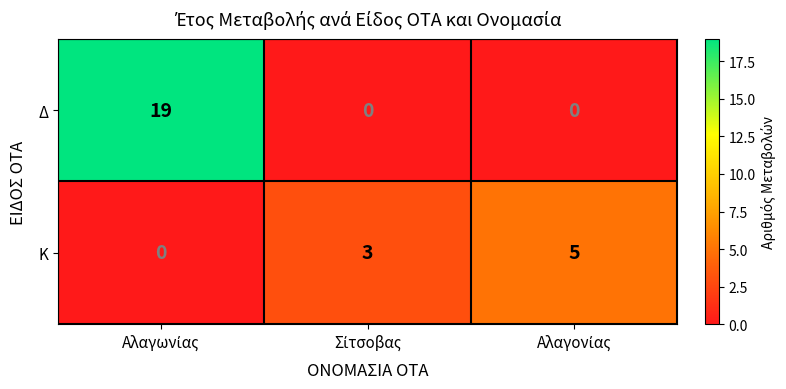

Reading left to right, extract all data points from this chart.

Δ: 19	0	0
Κ: 0	3	5